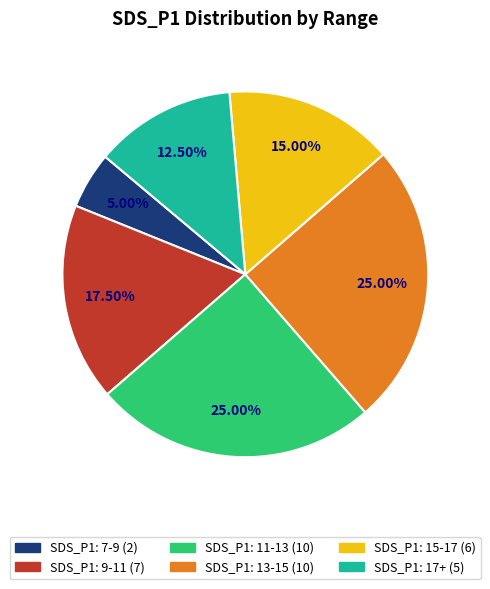

How many segments does this pie chart have?

6